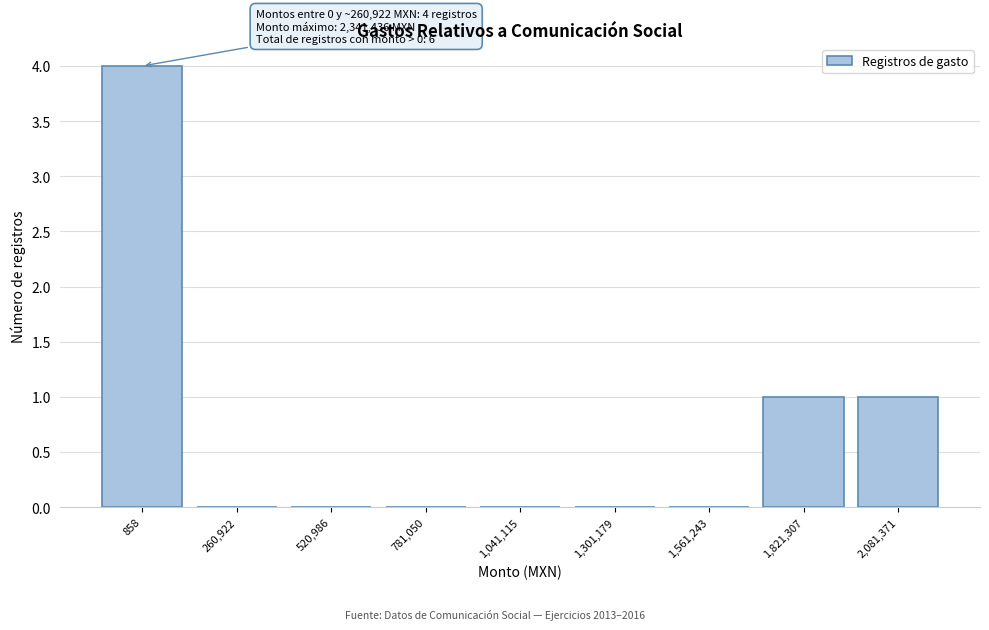

Reading right to left, transcribe all the data shown in this chart.

2,081,371=1	1,821,307=1	1,561,243=0	1,301,179=0	1,041,115=0	781,050=0	520,986=0	260,922=0	858=4